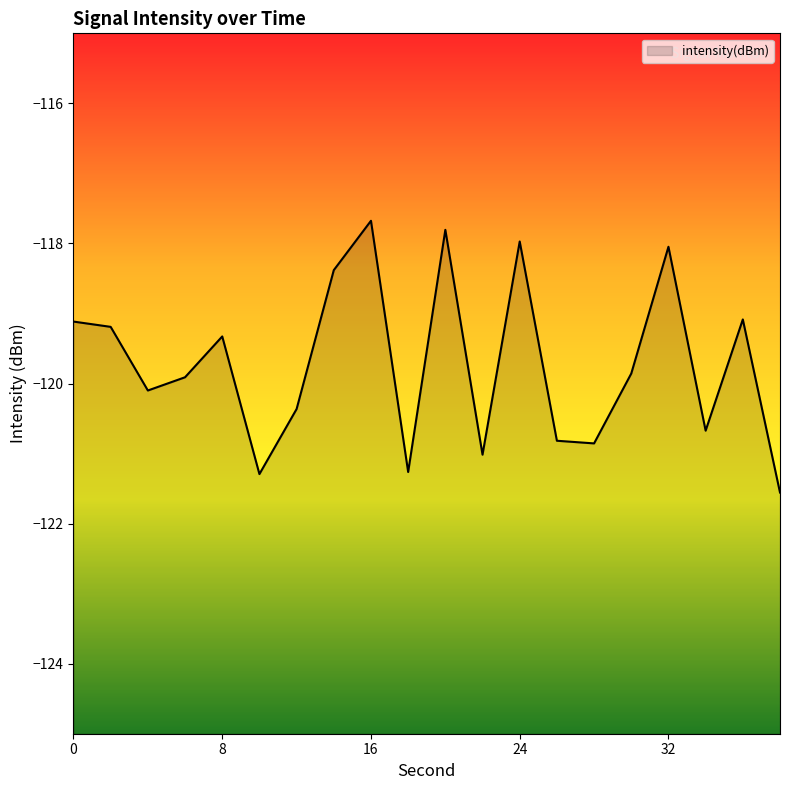

List the labels in order of value, largest first.

16, 20, 24, 32, 14, 36, 0, 2, 8, 30, 6, 4, 12, 34, 26, 28, 22, 18, 10, 38